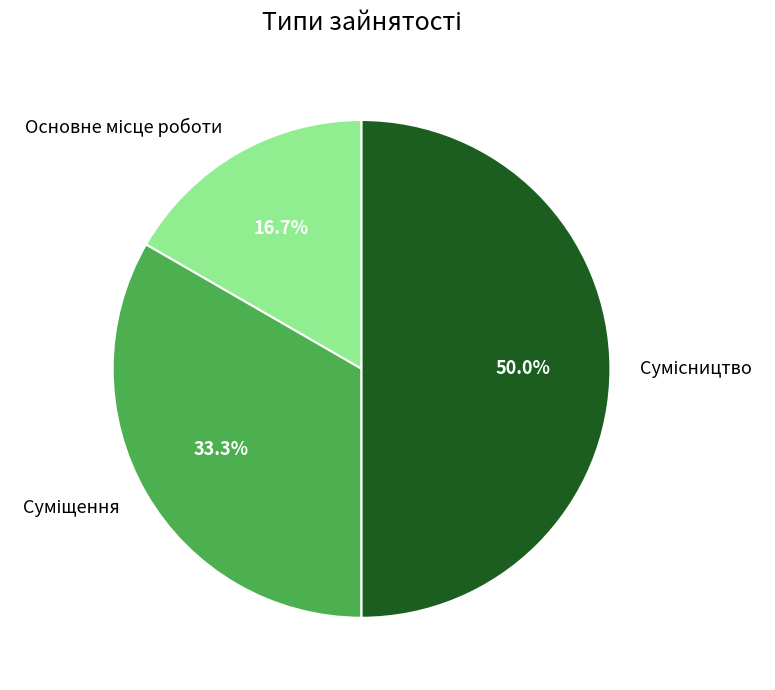

Does Суміщення account for over 50% of the chart?

No